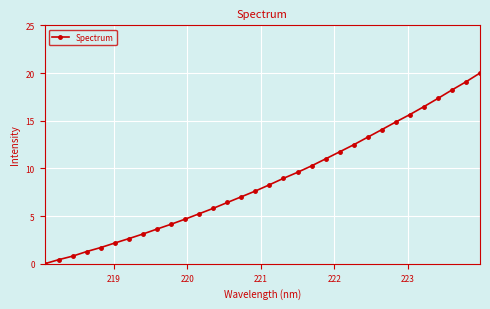

Reading left to right, list all the values displayed in this chart.

0.0	0.4	0.8	1.3	1.7	2.2	2.6	3.1	3.6	4.1	4.7	5.2	5.8	6.4	7.0	7.6	8.3	9.0	9.6	10.3	11.0	11.7	12.5	13.3	14.1	14.9	15.6	16.5	17.3	18.2	19.1	20.0